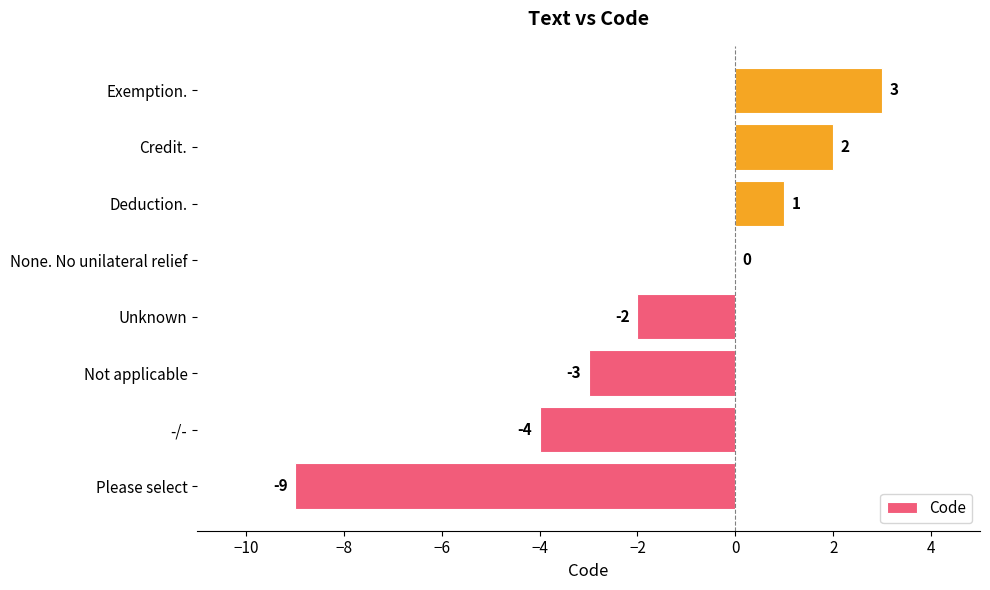

The chart shows a value of 0 at None. No unilateral relief. True or false?

True